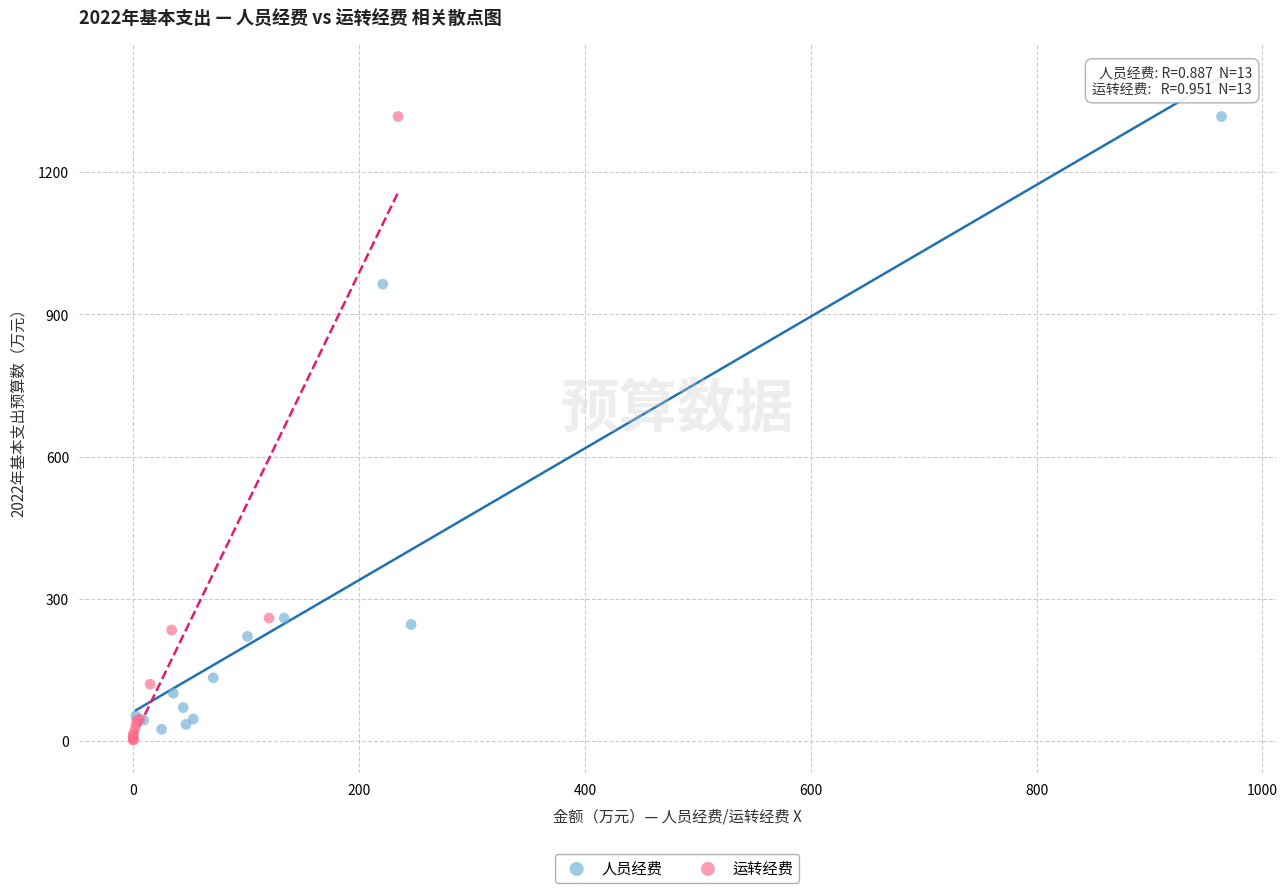

Which series has the widest spread of Y values?

运转经费